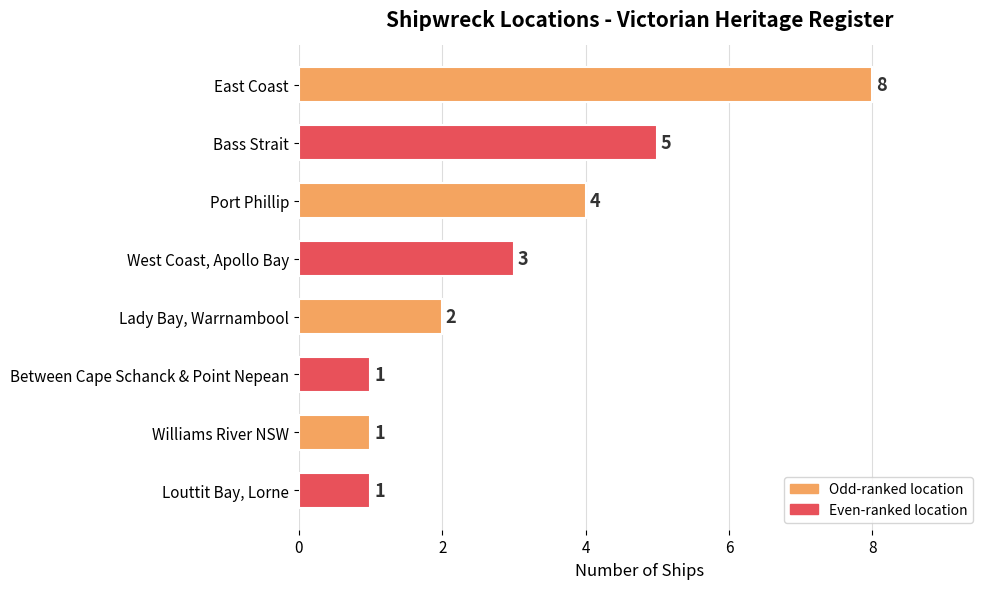

Reading top to bottom, extract all data points from this chart.

8	5	4	3	2	1	1	1